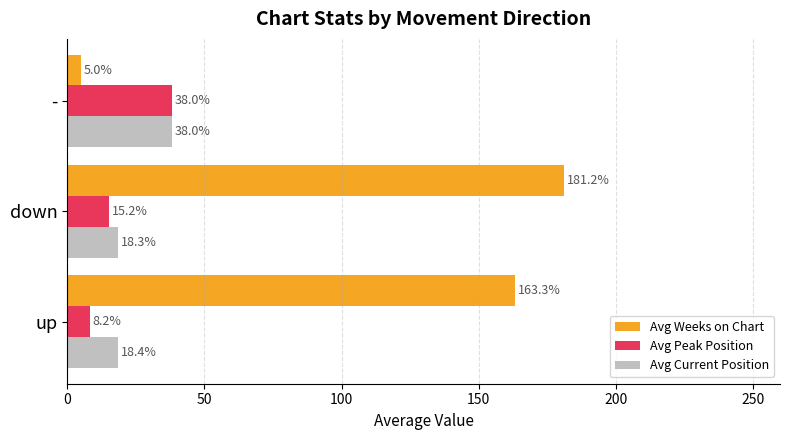

Rank the categories by Avg Peak Position value from highest to lowest.

-, down, up